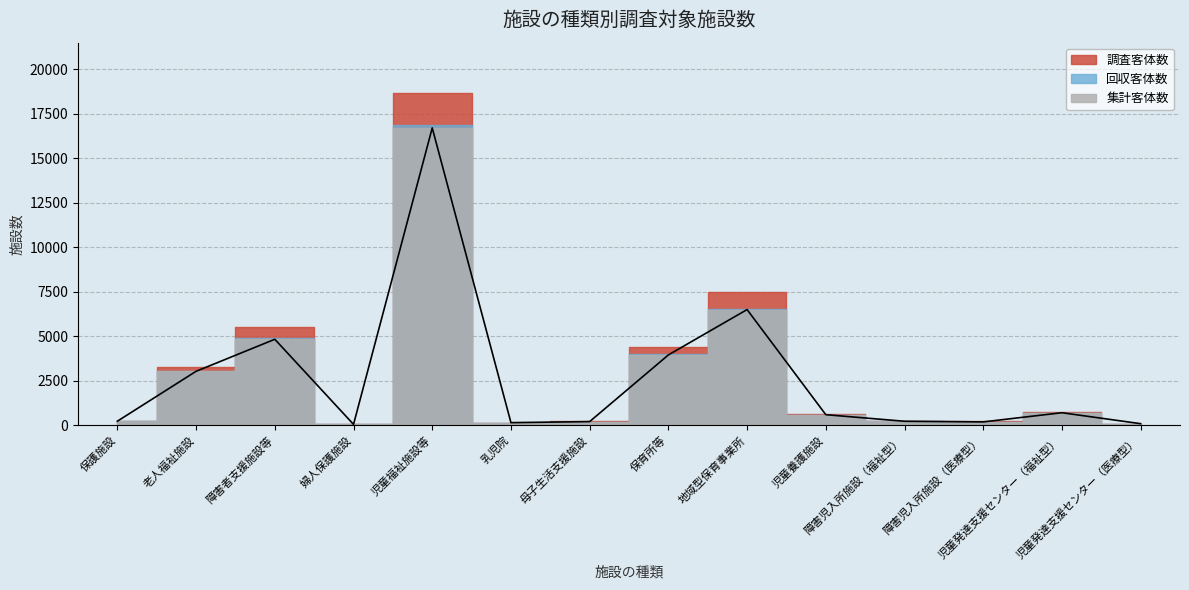

Which series has the widest spread of values?

調査客体数